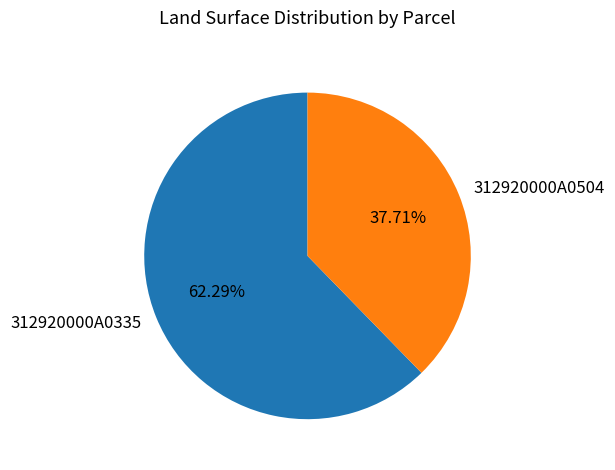

What percentage do 312920000A0504 and 312920000A0335 together represent?

100.0%